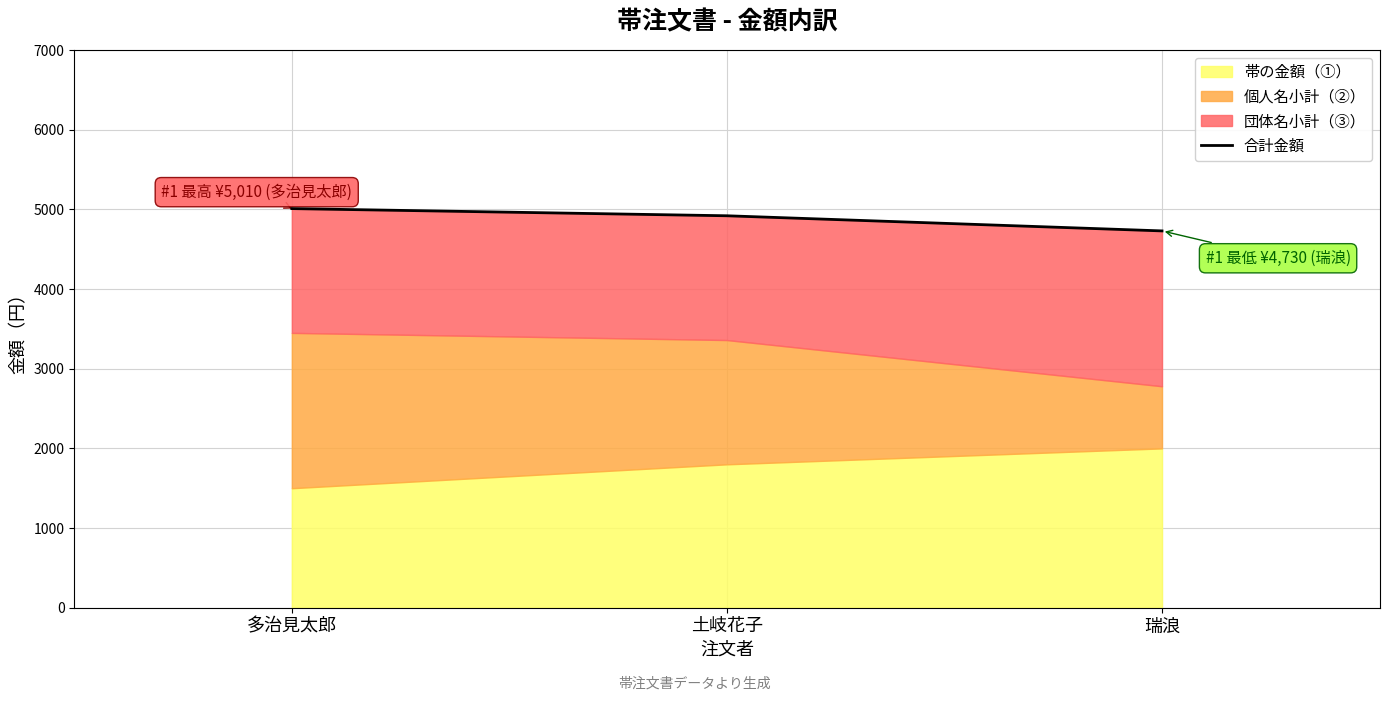

Where does the data first go above 4920?

多治見太郎